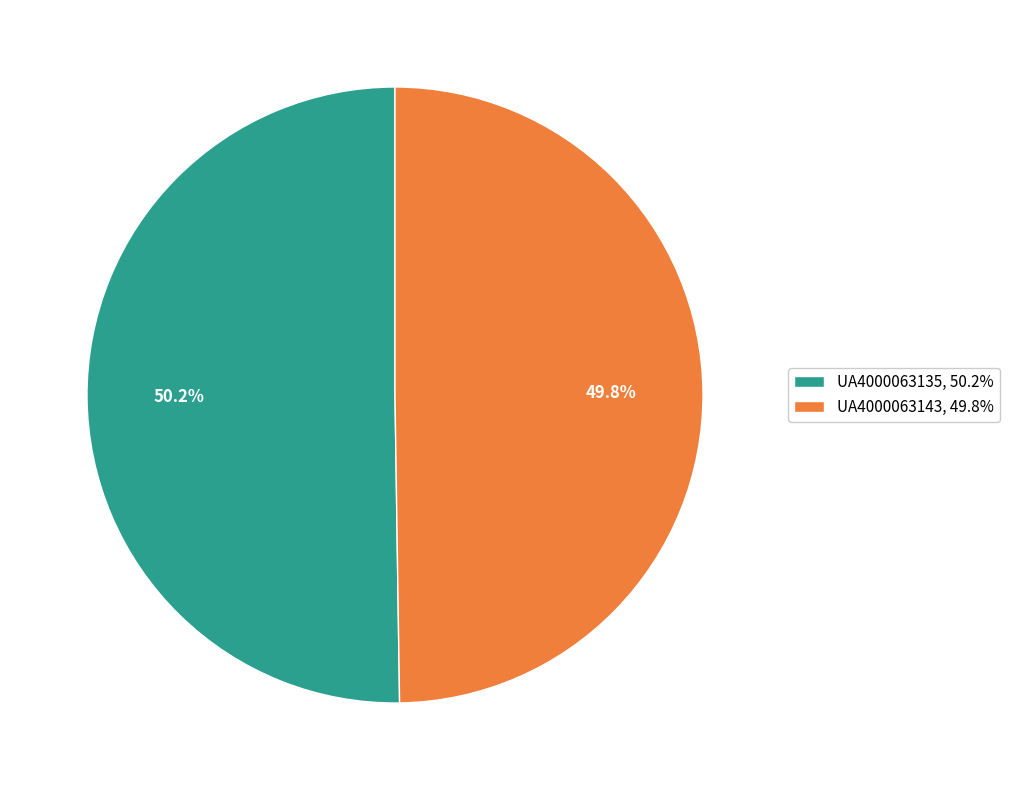

True or false: UA4000063135 accounts for 50% of the total.

True